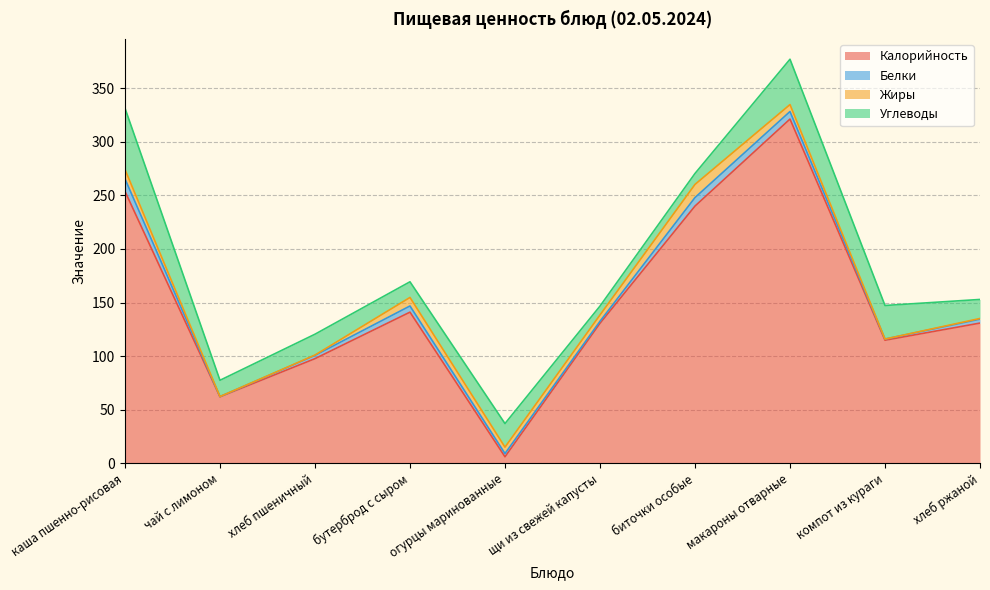

True or false: Жиры has more than 2 points higher than both neighbors.

False